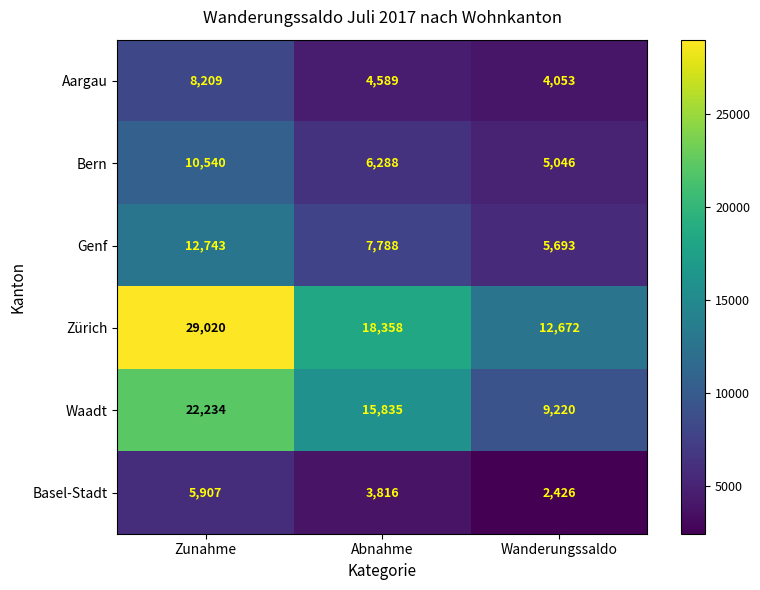

What is the highest value of the Bern series?

10540